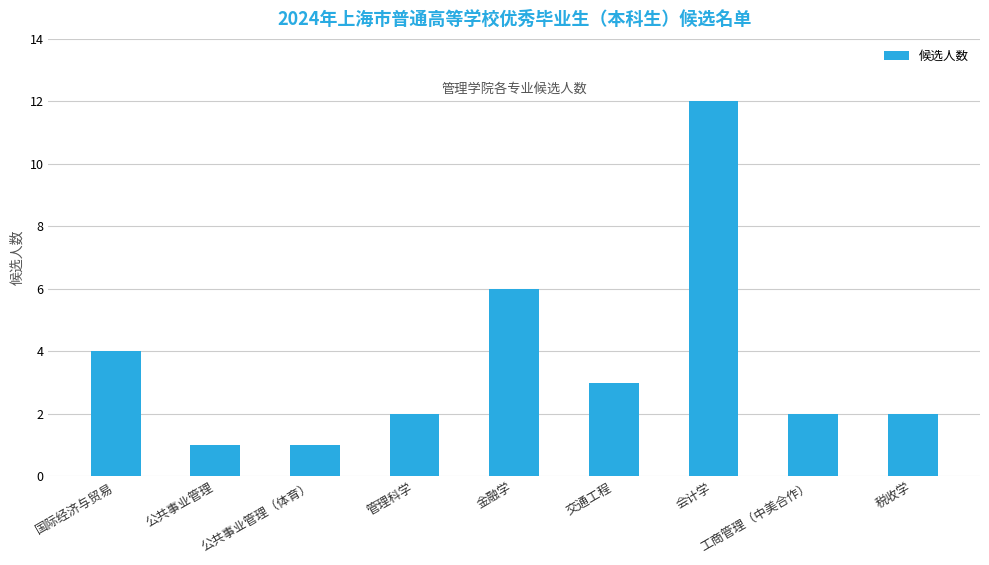

The value at 税收学 is 2. True or false?

True